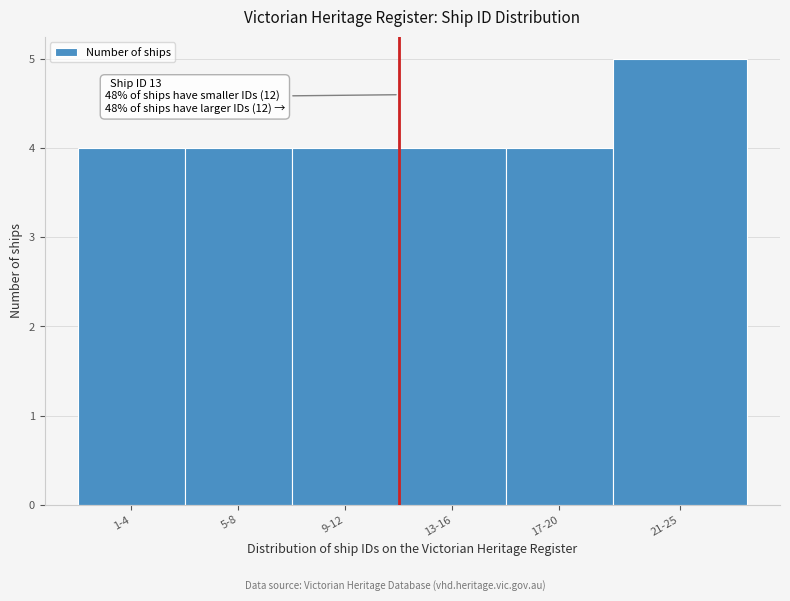

Reading left to right, transcribe all the data shown in this chart.

1-4=4	5-8=4	9-12=4	13-16=4	17-20=4	21-25=5